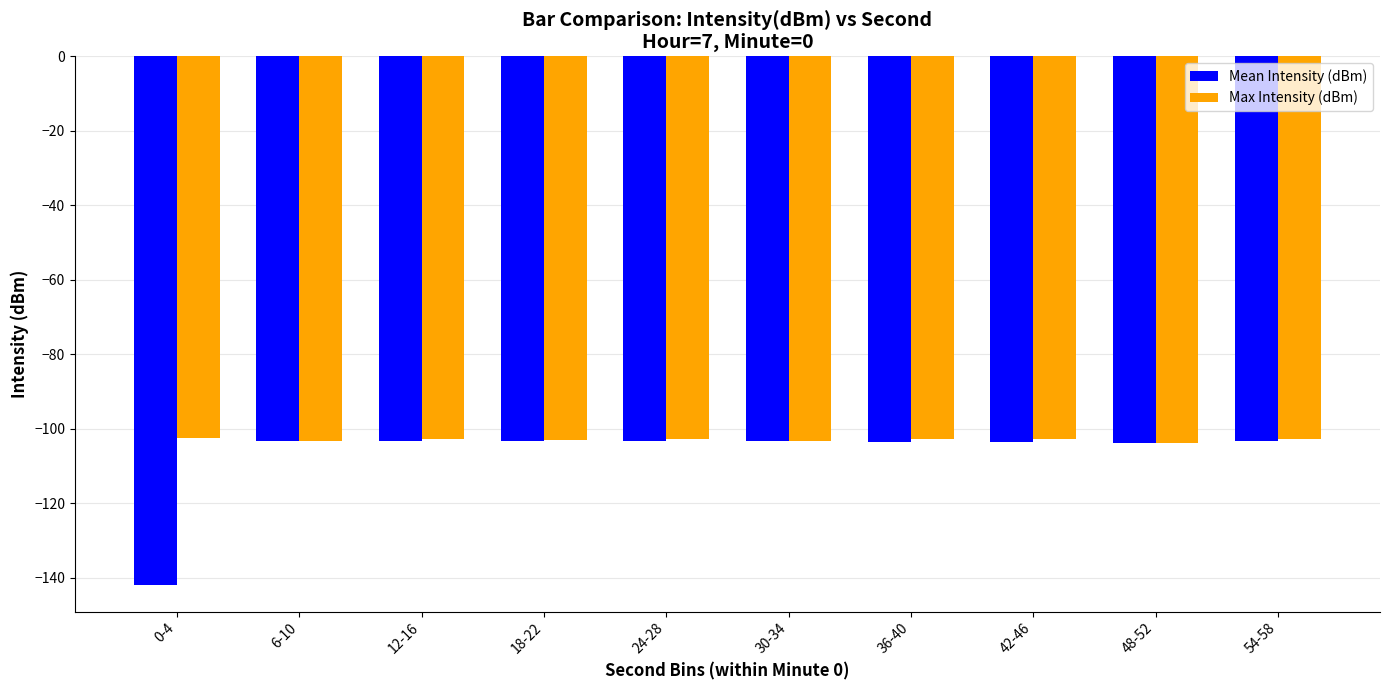

Does the chart contain any negative values?

Yes